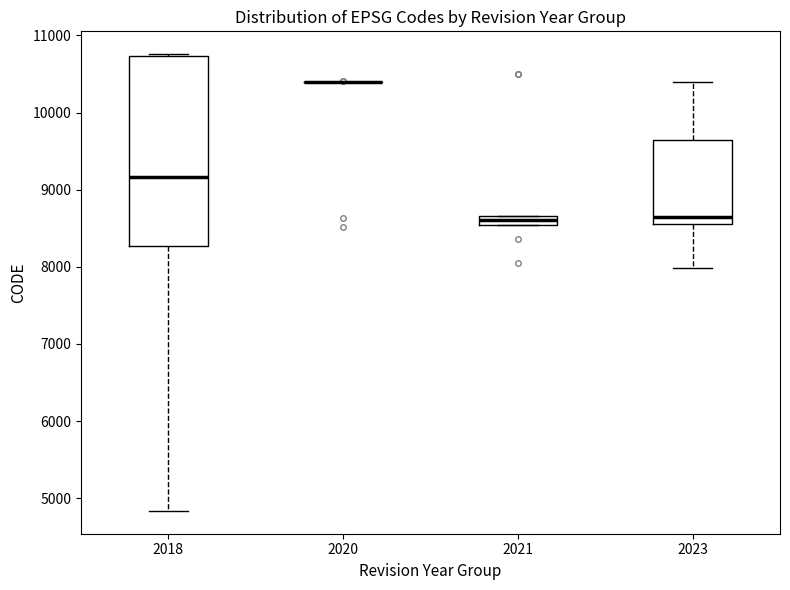

Where does the median line of the box at x = 2021 sit on the y-axis? The values are not printed on the chart, so give them approximately, as read against the axis.

8600